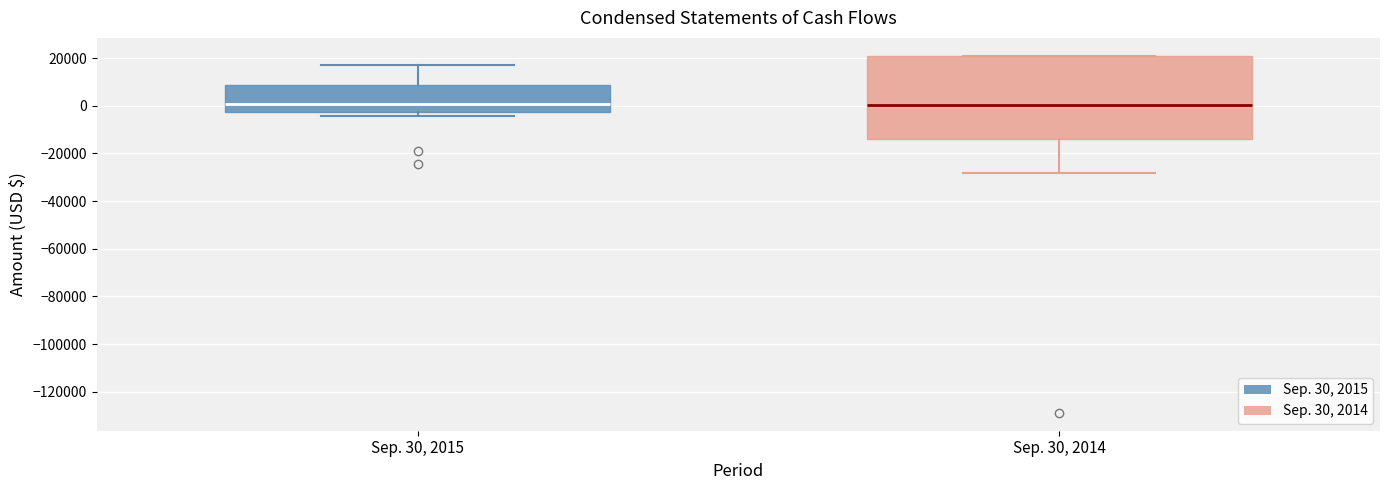

Which box is the tallest, from its lower edge to its upper edge?

Sep. 30, 2014